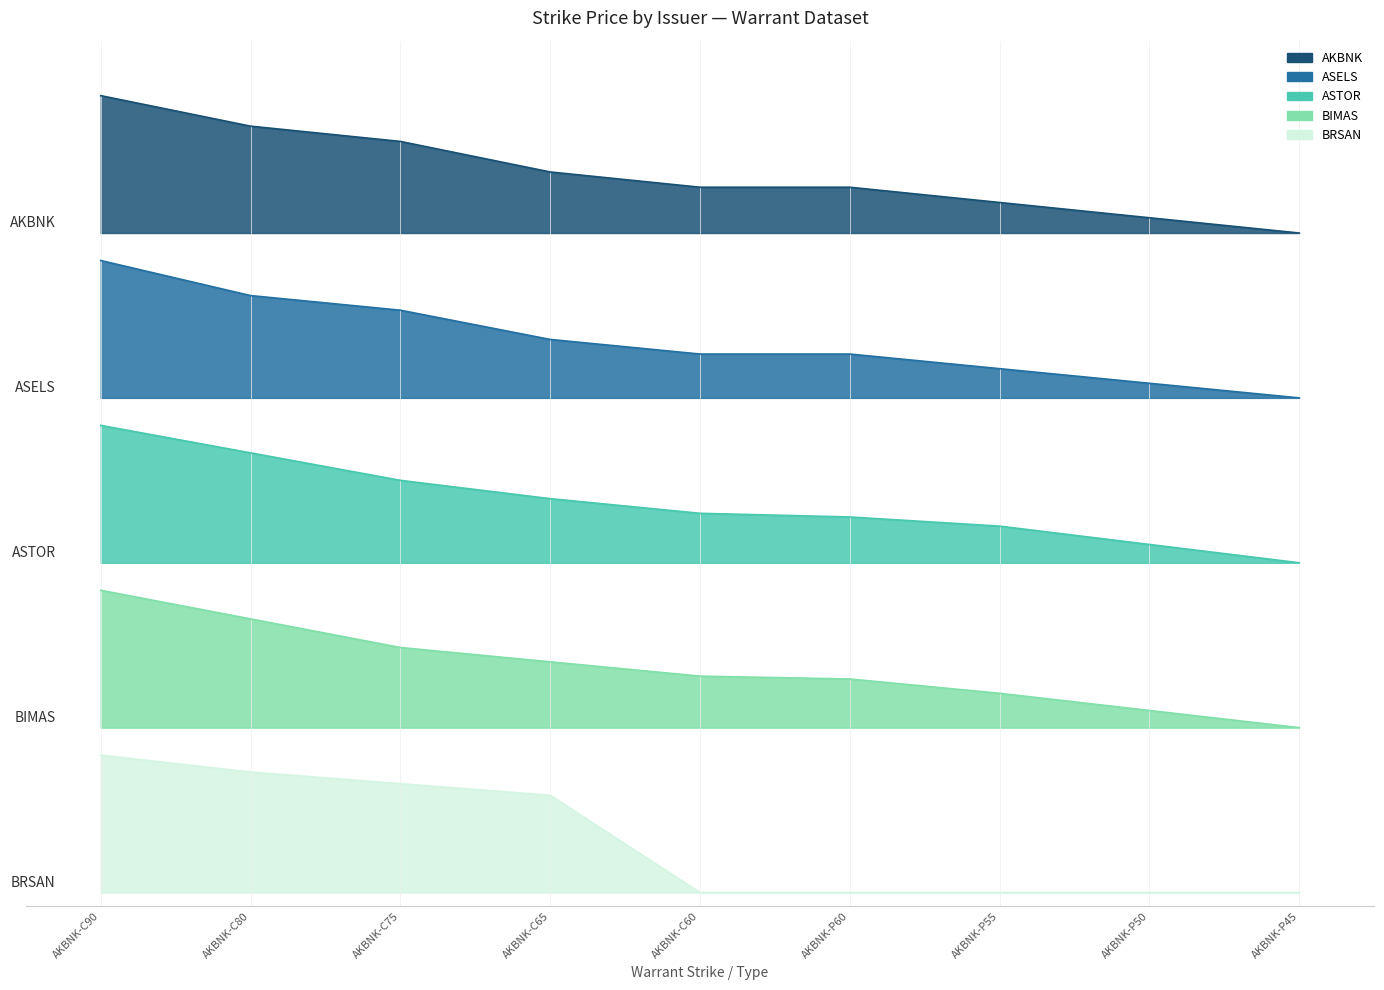

Is it true that BIMAS equals 0.6 at AKBNK-C60?

False